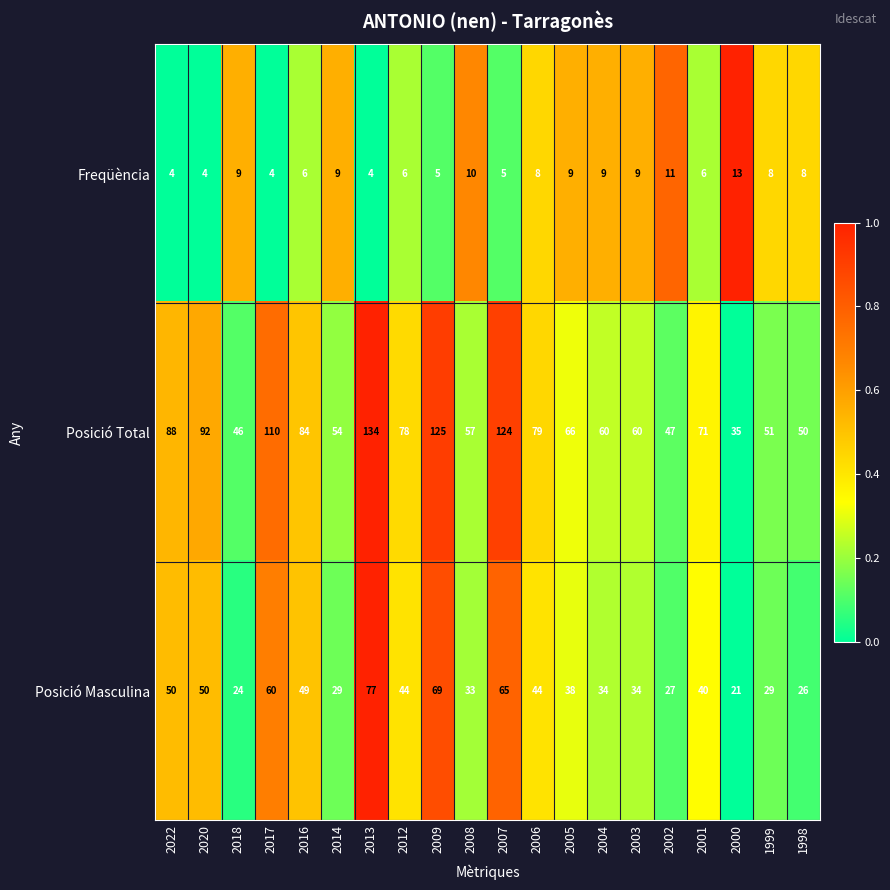

What is the lowest value of the Freqüència series?

4